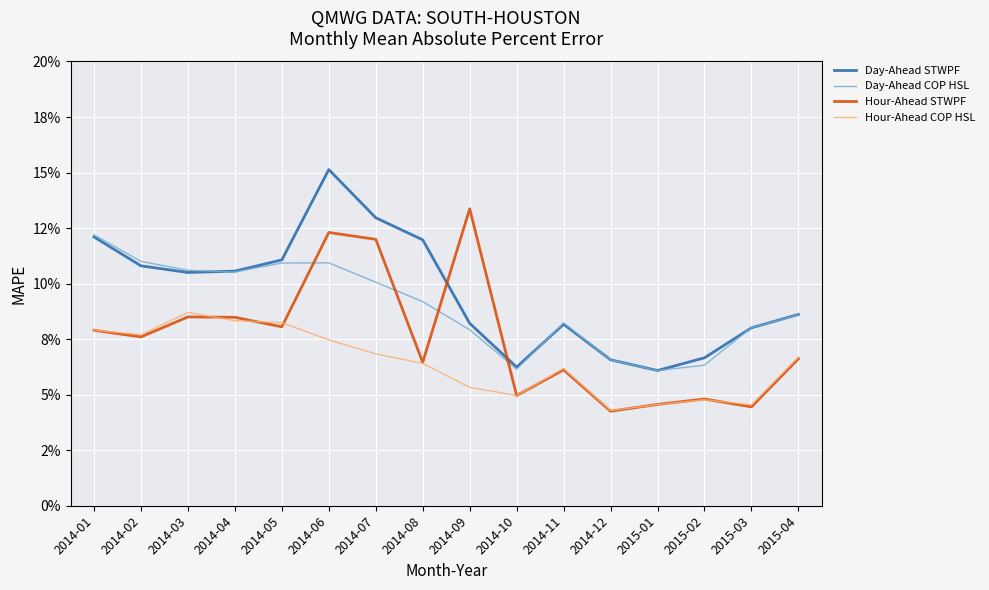

What are all the series names shown in the legend?

Day-Ahead STWPF, Day-Ahead COP HSL, Hour-Ahead STWPF, Hour-Ahead COP HSL